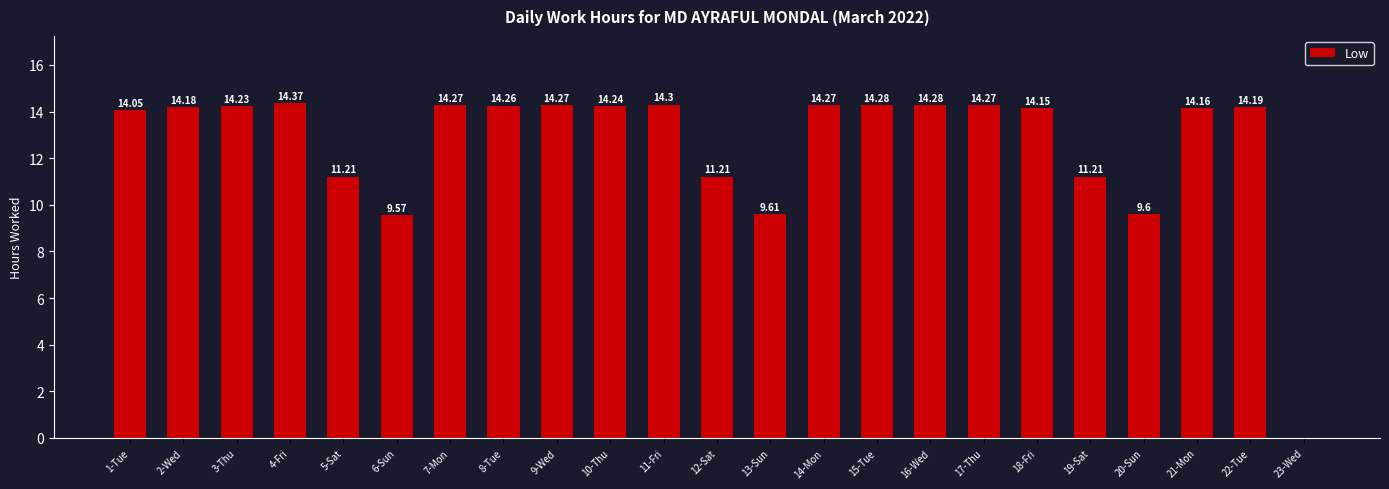

Where does the data first go above 14?

1-Tue